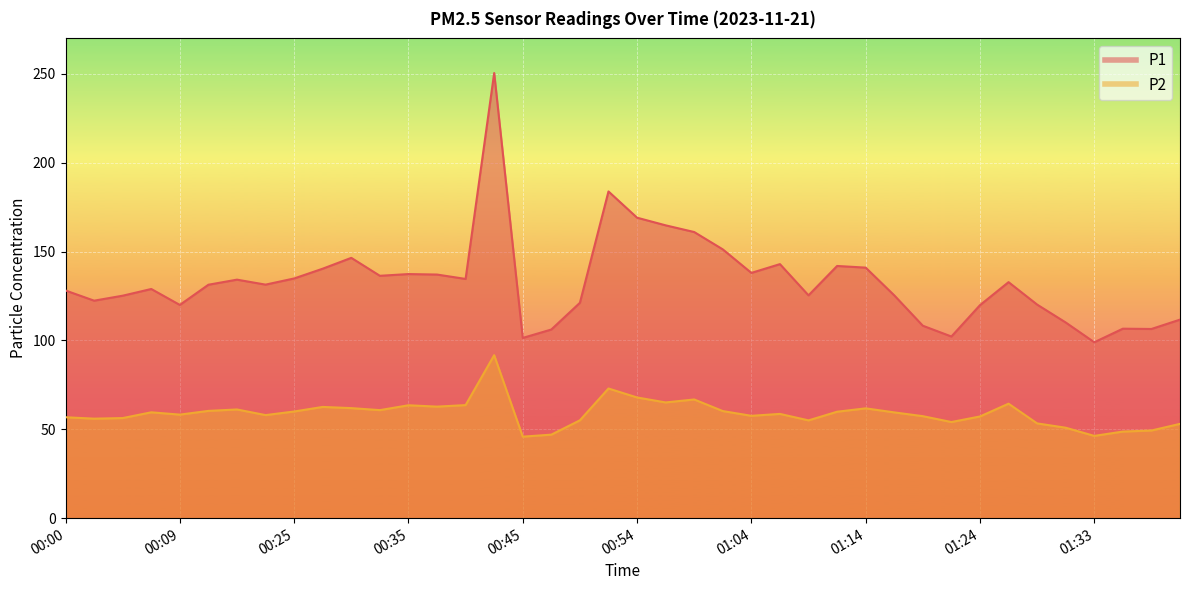

True or false: P2 and P1 intersect in this chart.

False